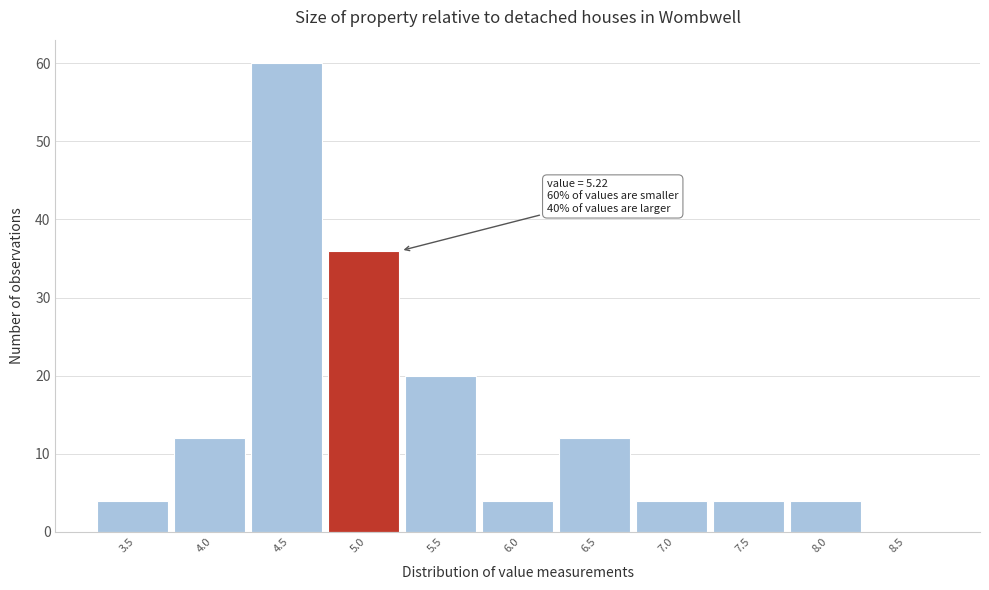

Reading left to right, what are all the values shown in this chart?

3.5=4	4.0=12	4.5=60	5.0=36	5.5=20	6.0=4	6.5=12	7.0=4	7.5=4	8.0=4	8.5=0